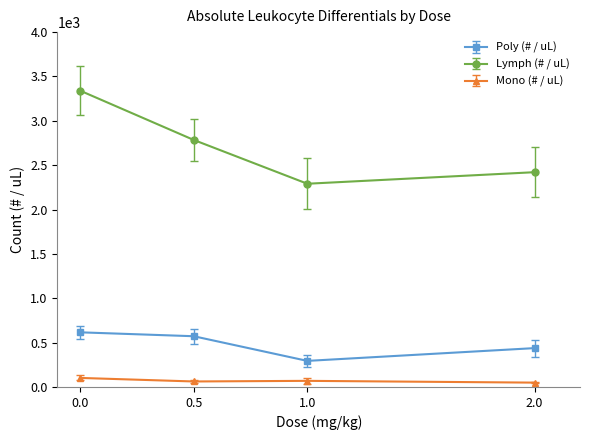

True or false: Mono (# / uL) has a value of 62.0 at 0.5.

True